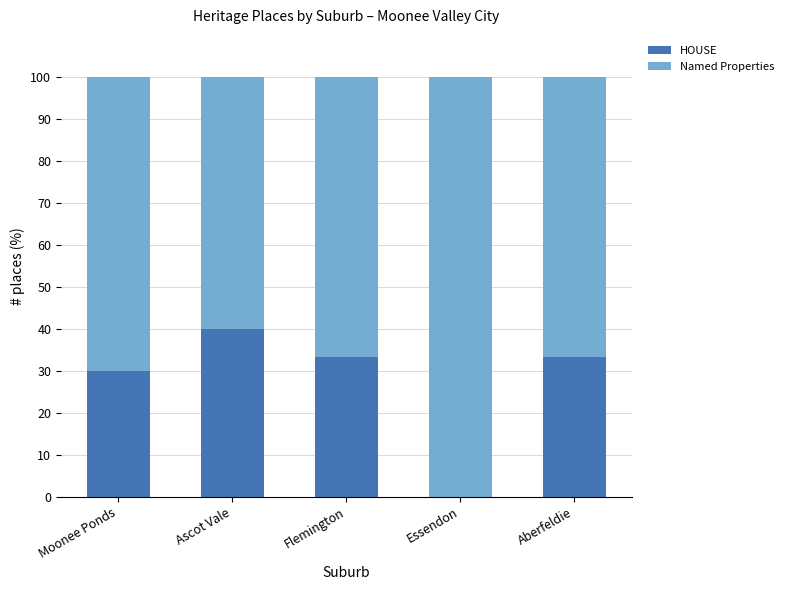

What is the highest value of the HOUSE series?

40.0